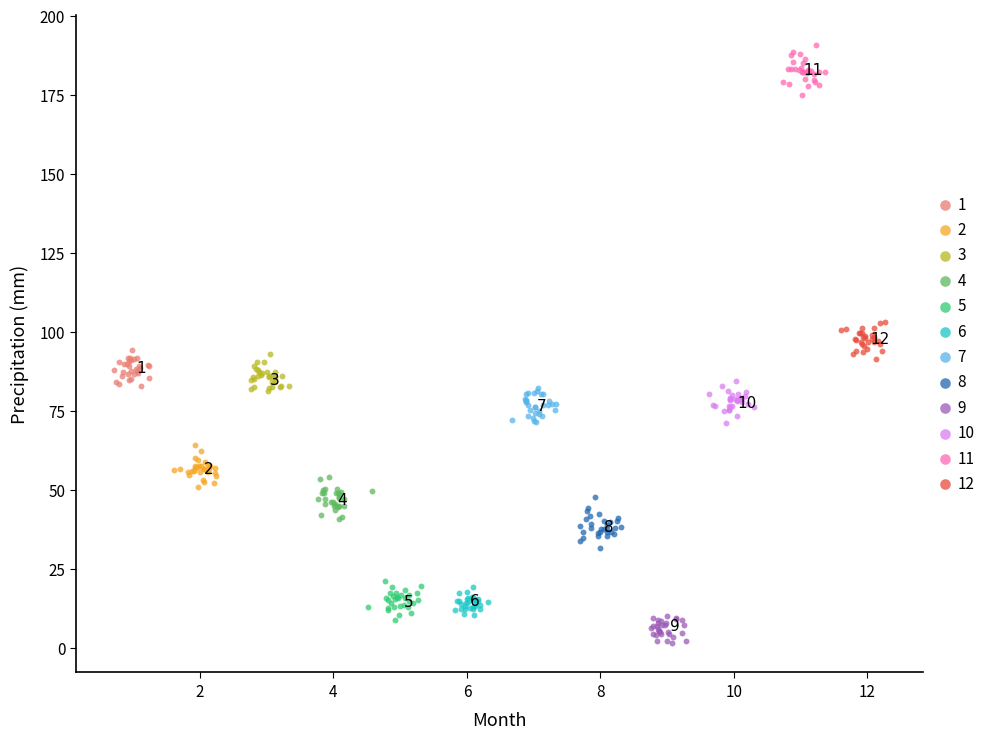

Which series reaches the maximum Y coordinate?

11